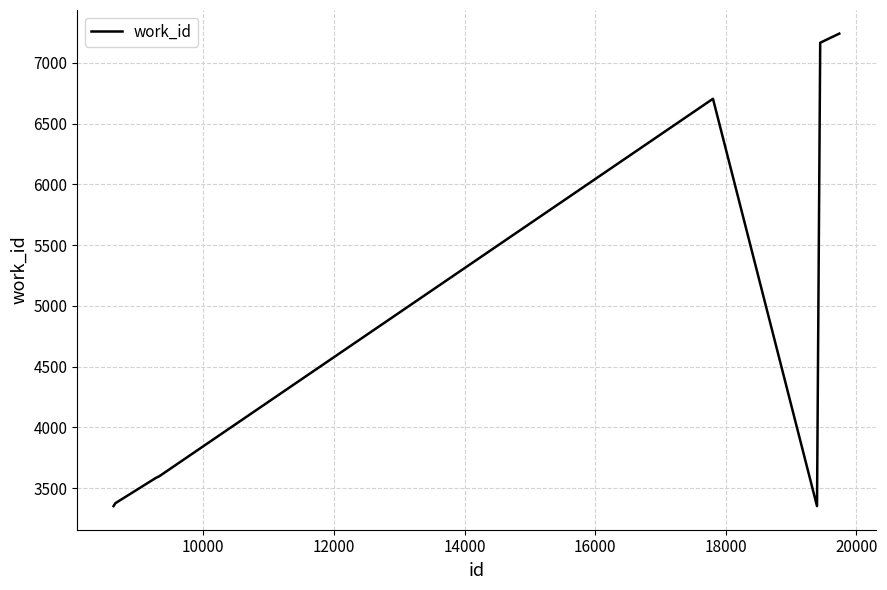

What is the minimum value shown in the chart?

3353